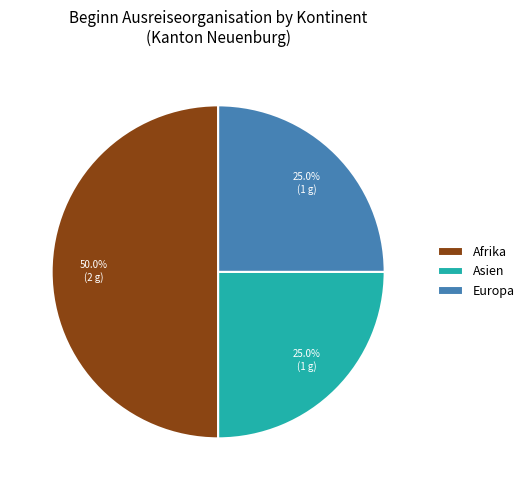

What is the largest slice in the pie chart?

Afrika